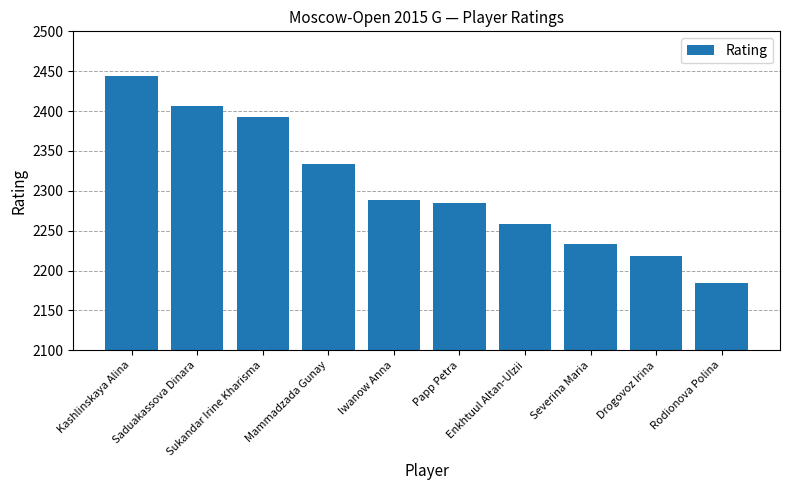

How many data points are less than 2288?

5